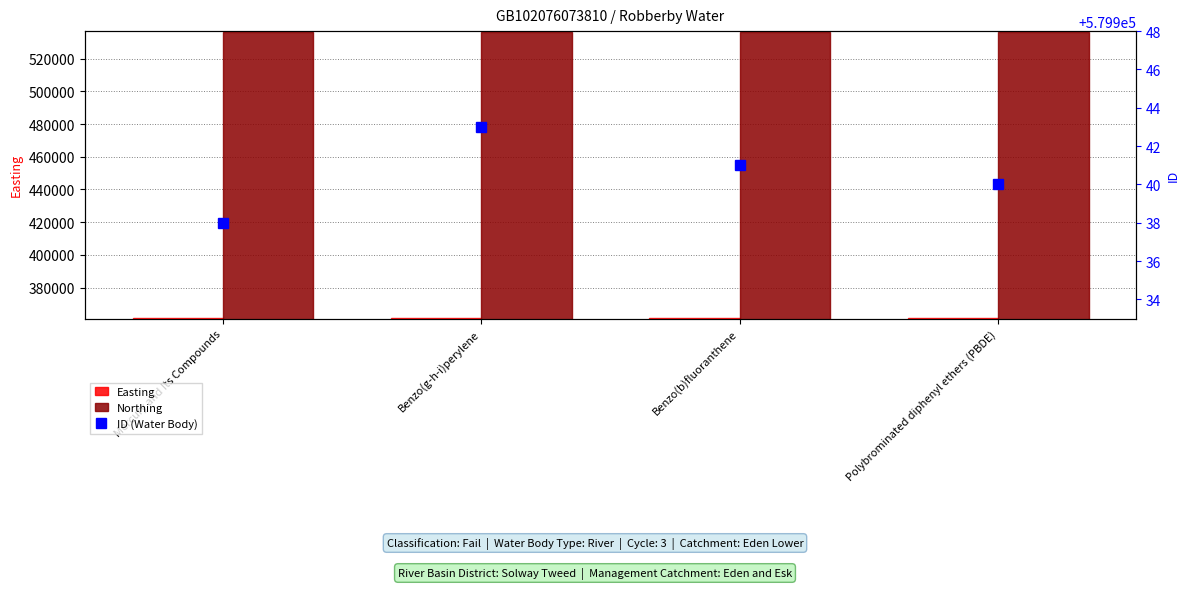

Which series has the largest range (max minus min)?

ID (Water Body)